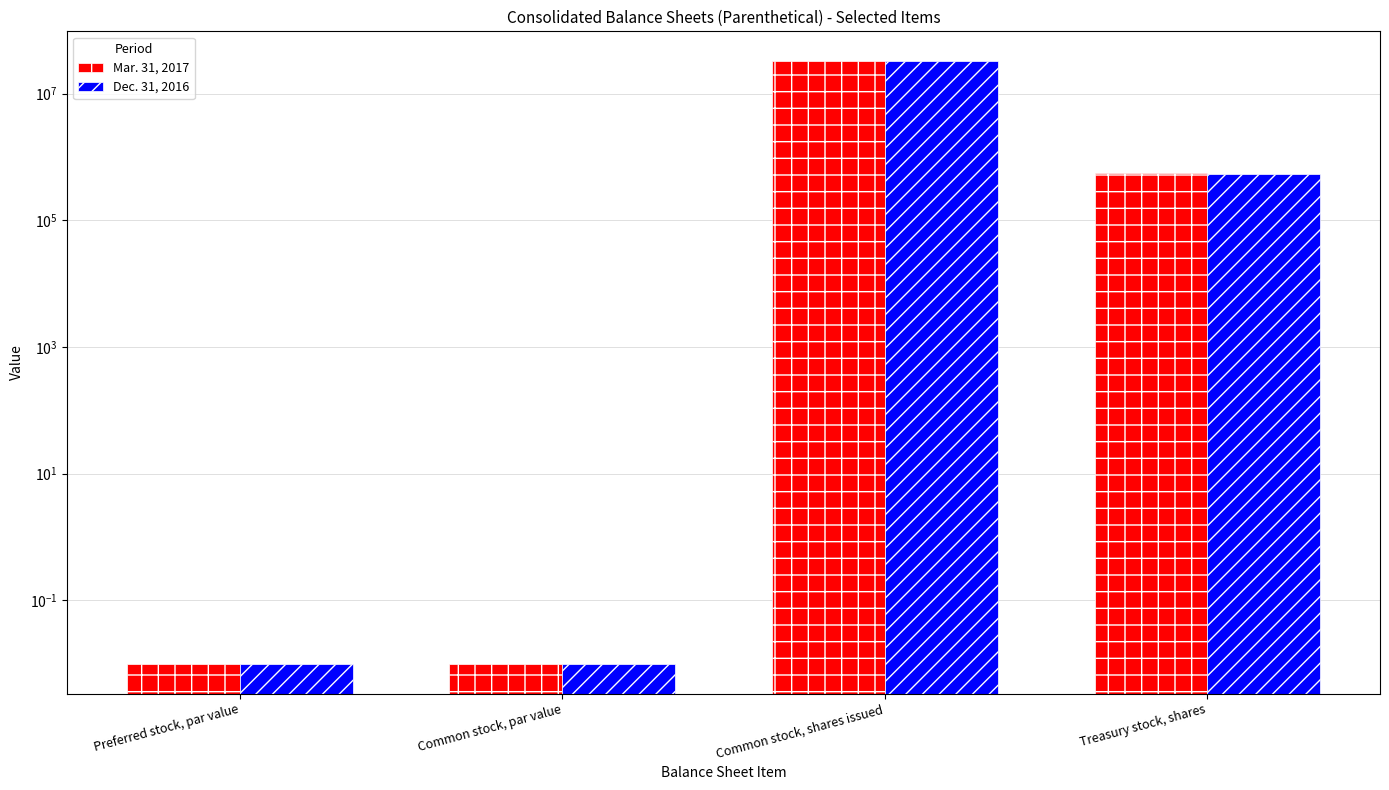

How many values in the Mar. 31, 2017 series exceed 552000?

1